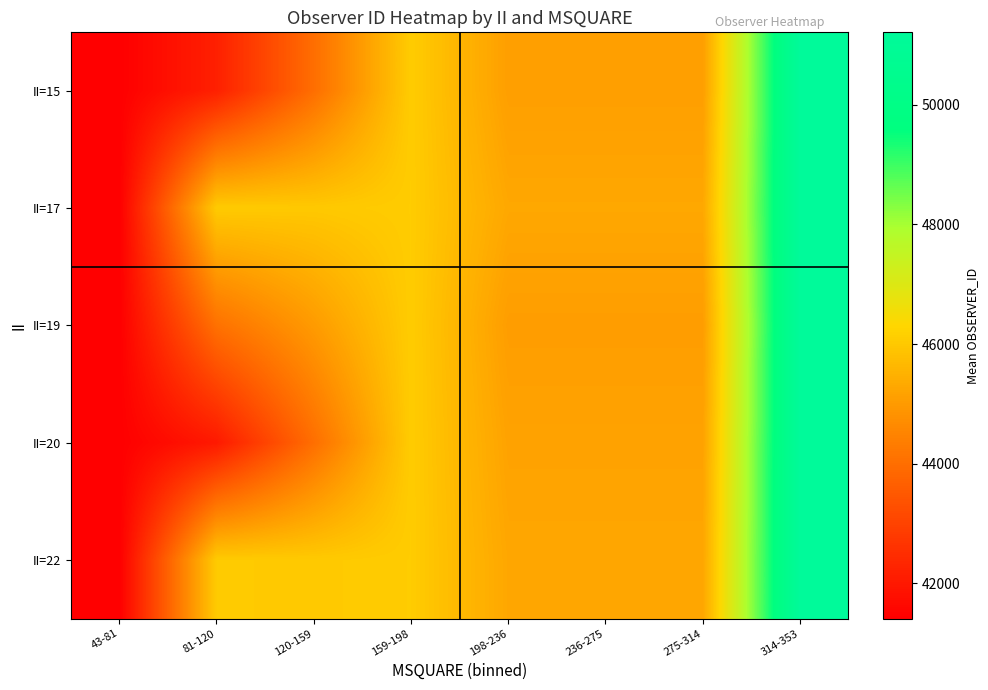

At which category does the chart reach its peak across all series?

314-353